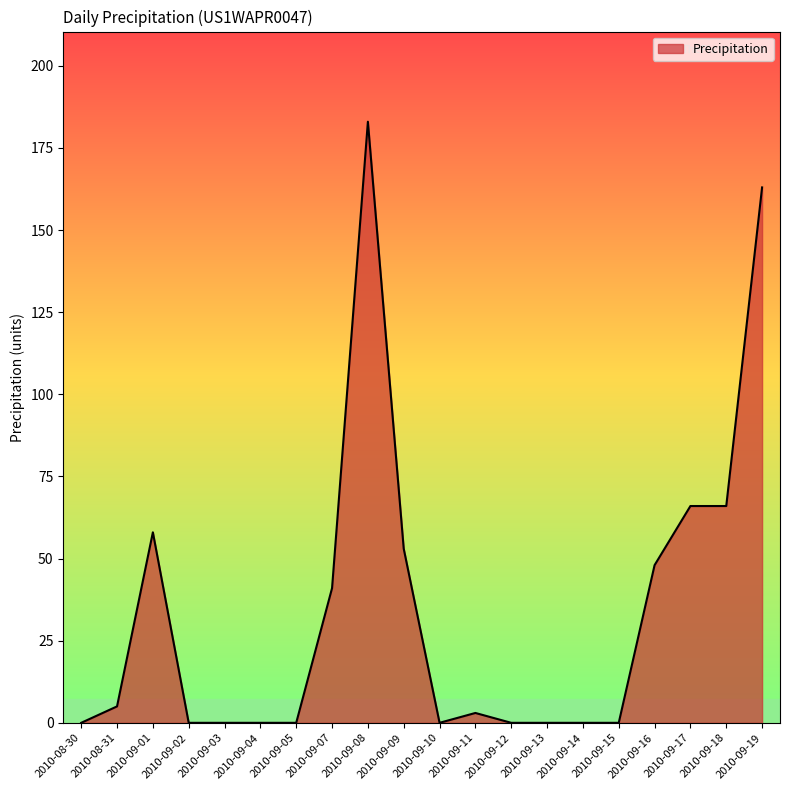

What position from the right is 2010-09-10?

10